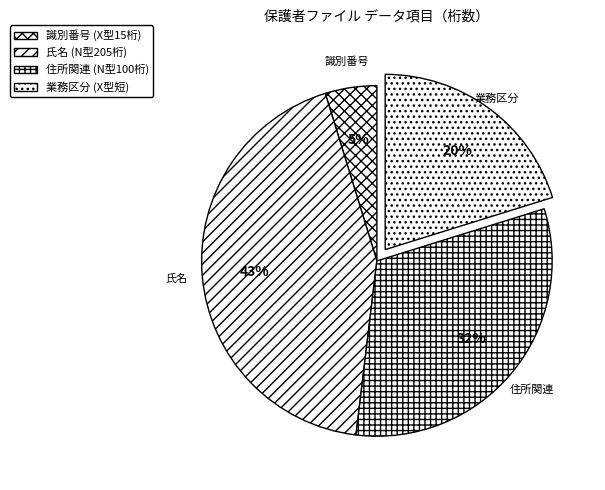

How many slices are in this pie chart?

4